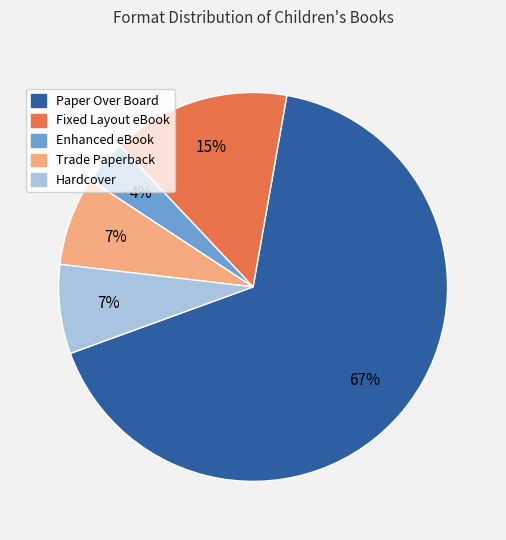

Approximately how many times larger is the value at Trade Paperback compared to Paper Over Board?

0.1